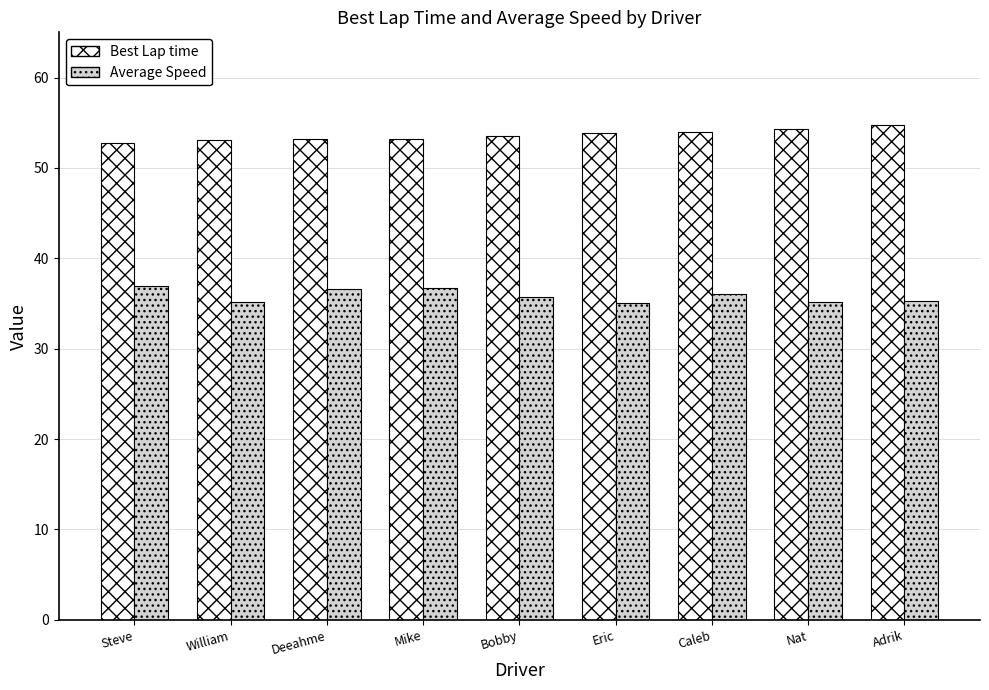

What is the spread (max minus min) of values at Bobby?

17.8